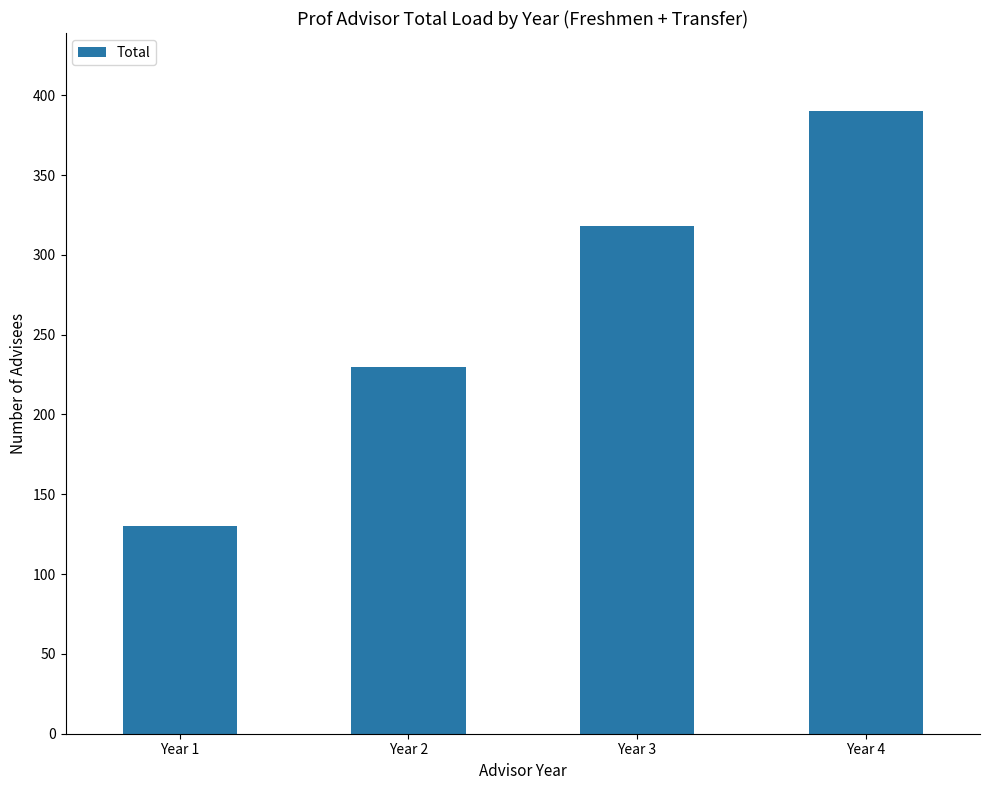

What is the minimum value shown in the chart?

130.0